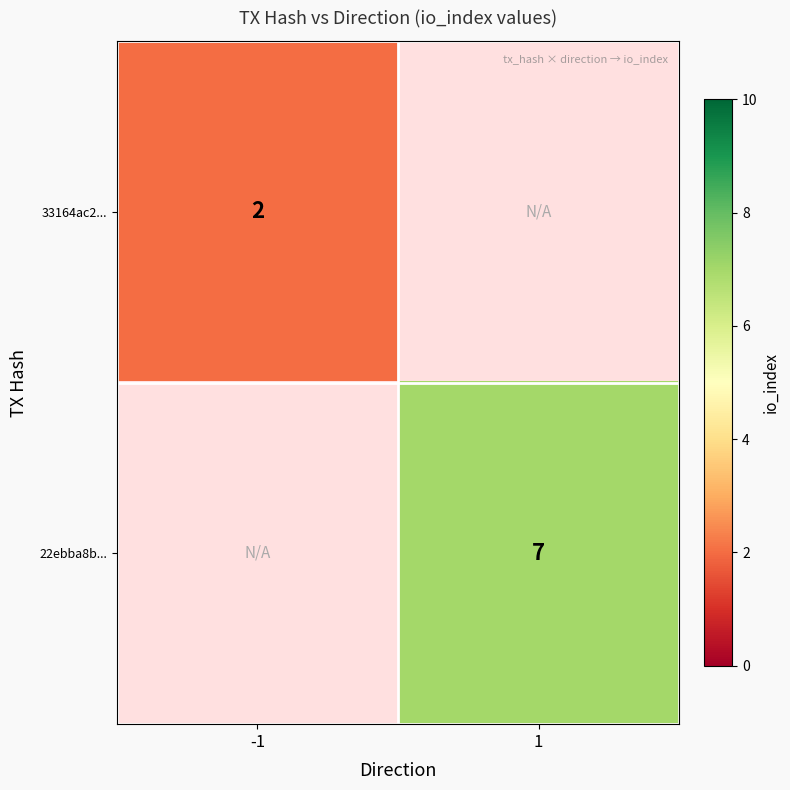

Is it true that 33164ac2... equals 1 at -1?

False